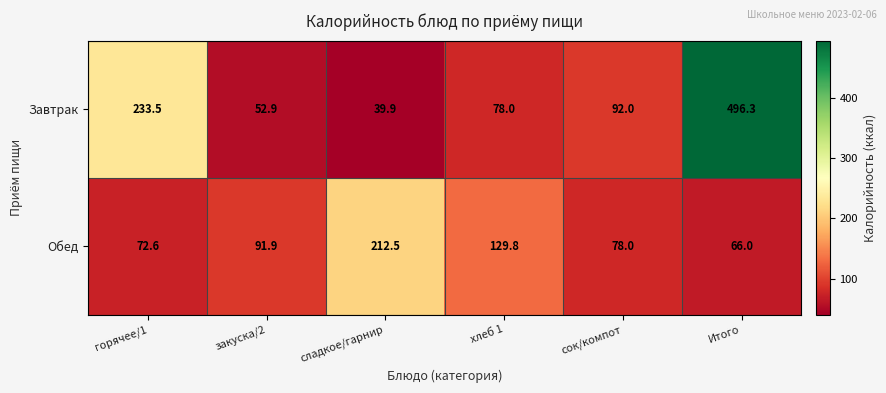

What value does the Завтрак series have at сок/компот?

92.0